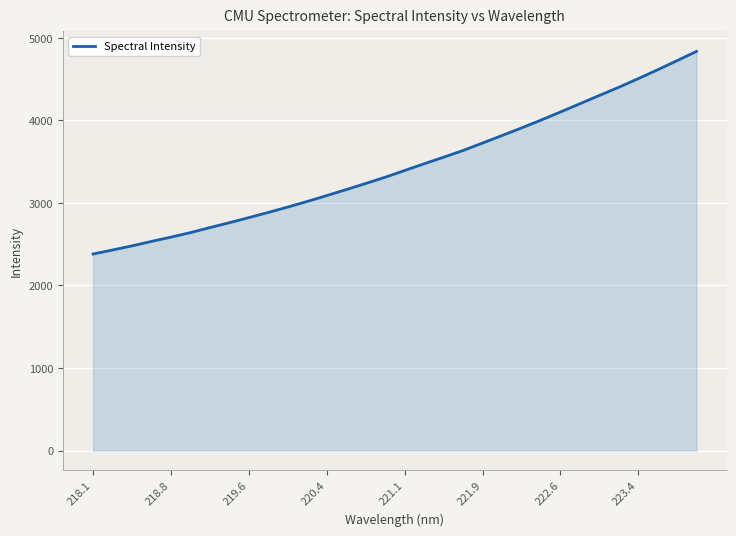

What is the difference between the maximum and minimum values?

2455.0